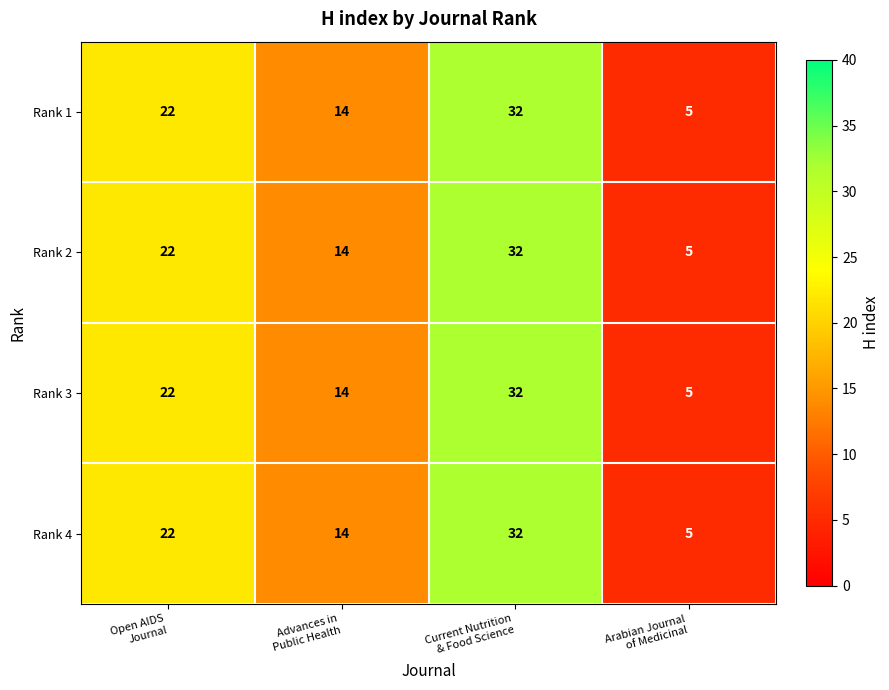

Count the number of categories in the chart.

4